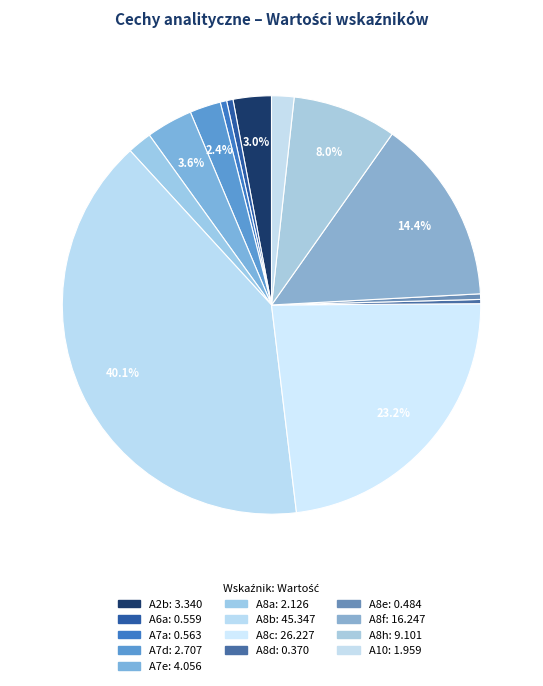

True or false: A2b accounts for 3% of the total.

True